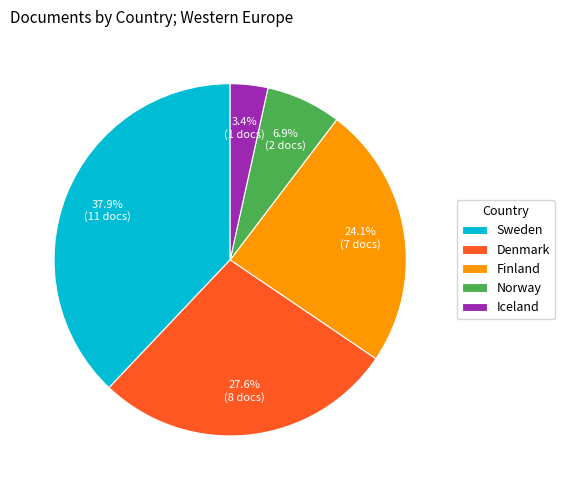

Which slice is the smallest?

Iceland